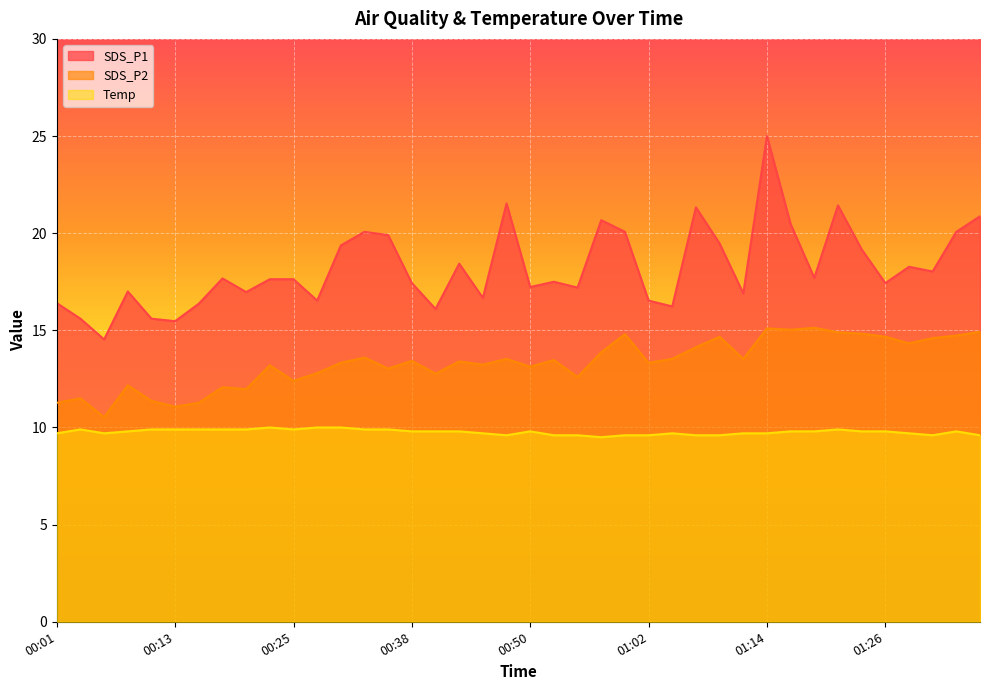

Rank the series by their average value, from lowest to highest.

Temp, SDS_P2, SDS_P1